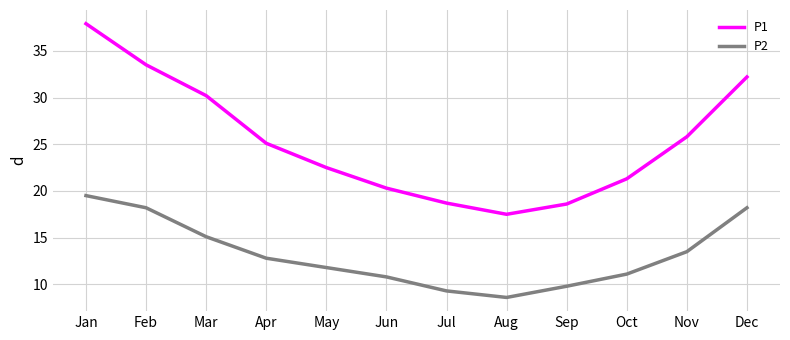

At which label does P1 first exceed 25?

Jan